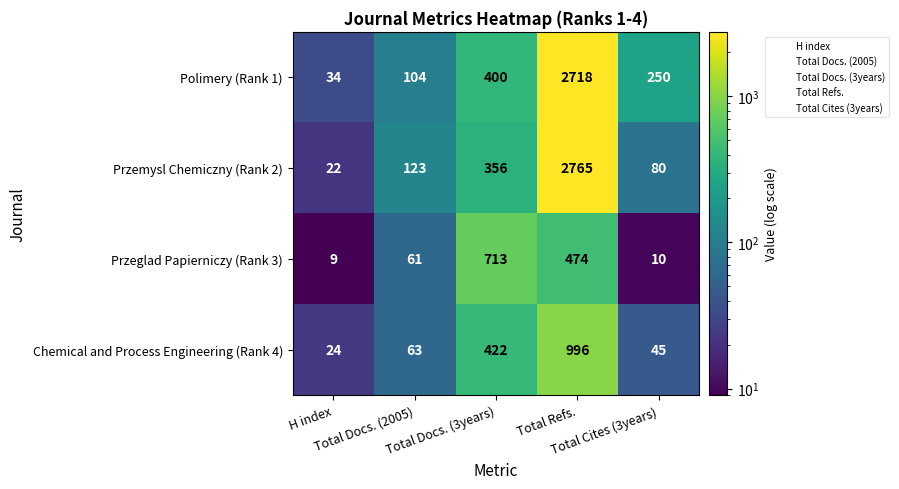

What is the spread (max minus min) of values at H index?

25